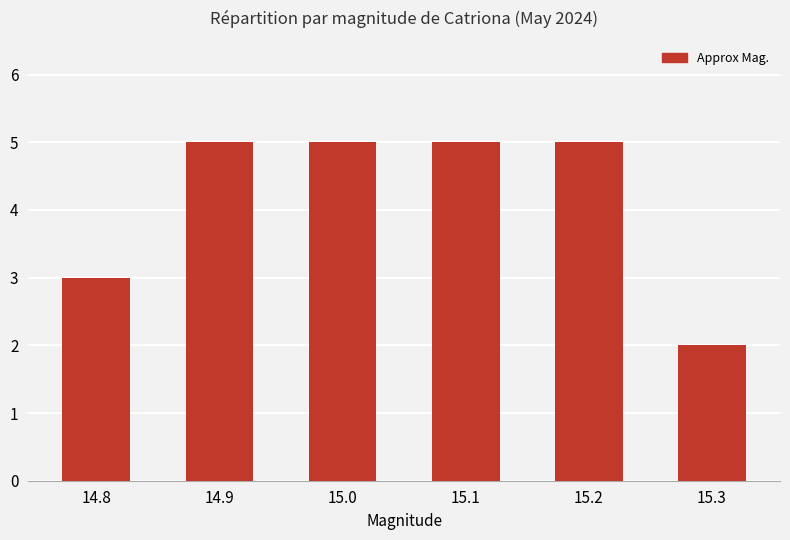

The value at 14.9 is 2. True or false?

False